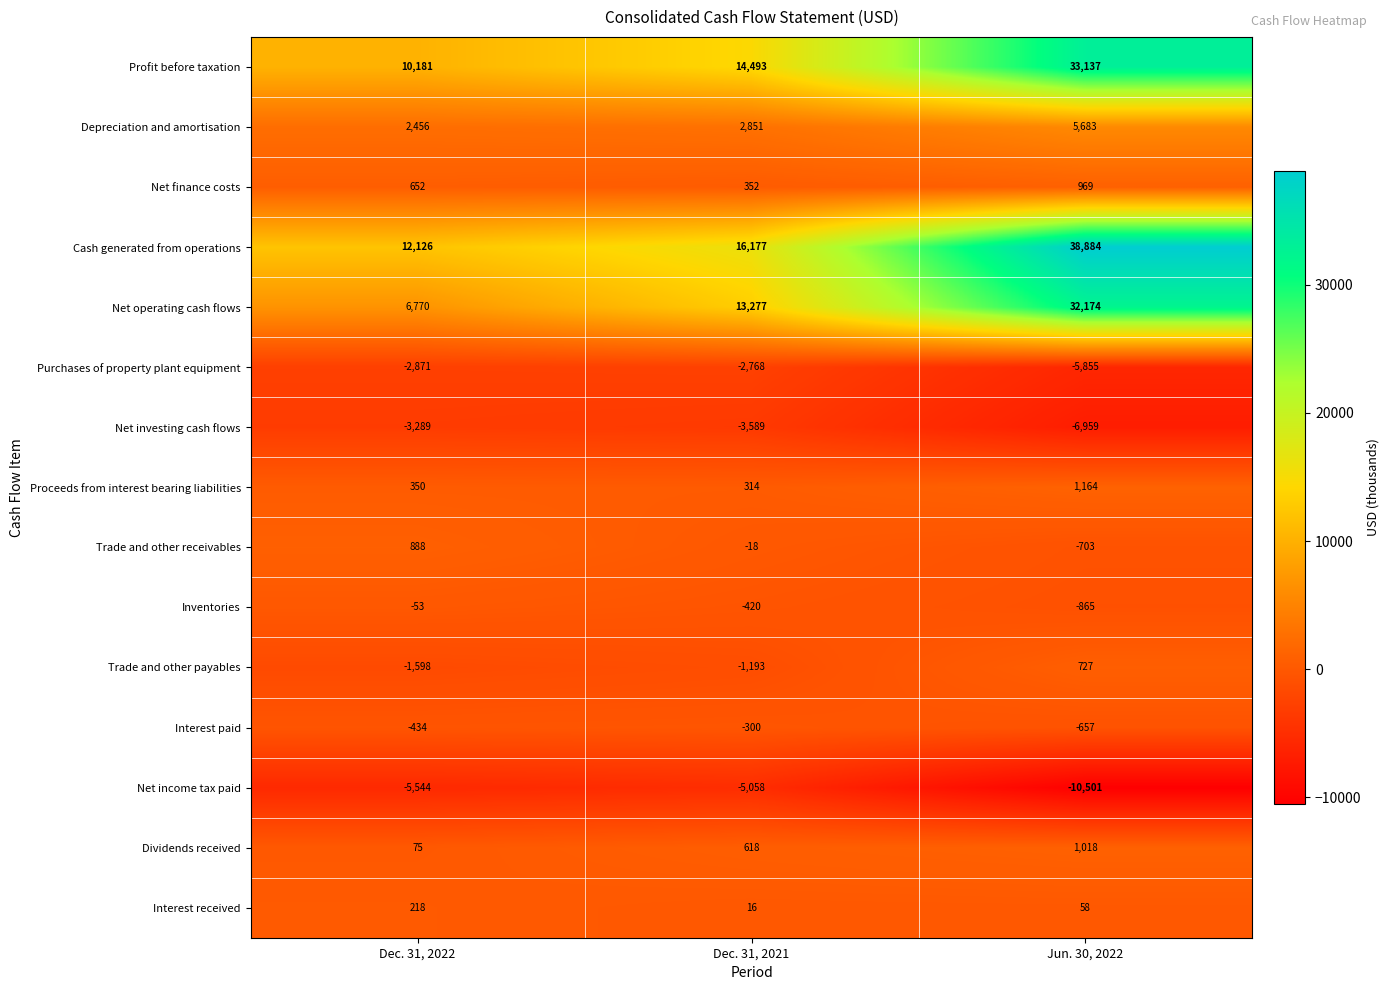

Rank the series by their maximum value, from lowest to highest.

Net income tax paid, Net investing cash flows, Purchases of property plant equipment, Interest paid, Inventories, Interest received, Trade and other payables, Trade and other receivables, Net finance costs, Dividends received, Proceeds from interest bearing liabilities, Depreciation and amortisation, Net operating cash flows, Profit before taxation, Cash generated from operations